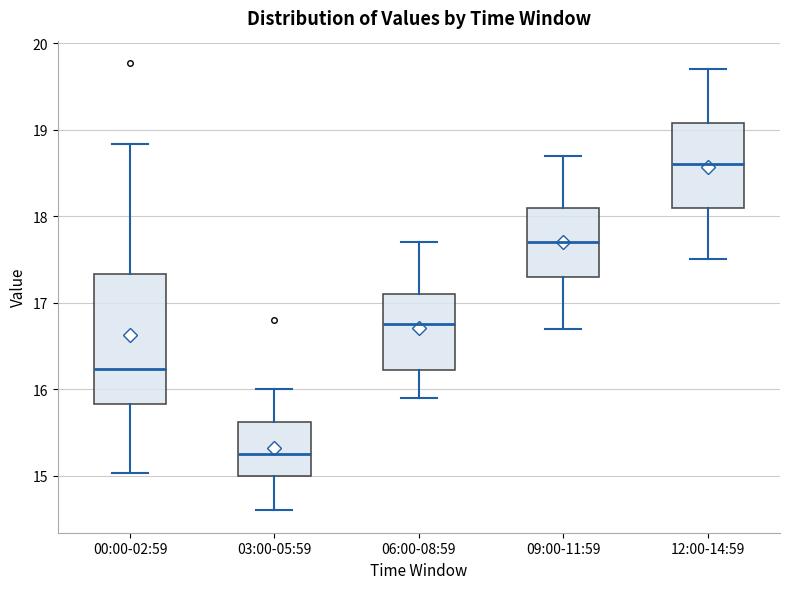

Which box is the tallest, from its lower edge to its upper edge?

00:00-02:59